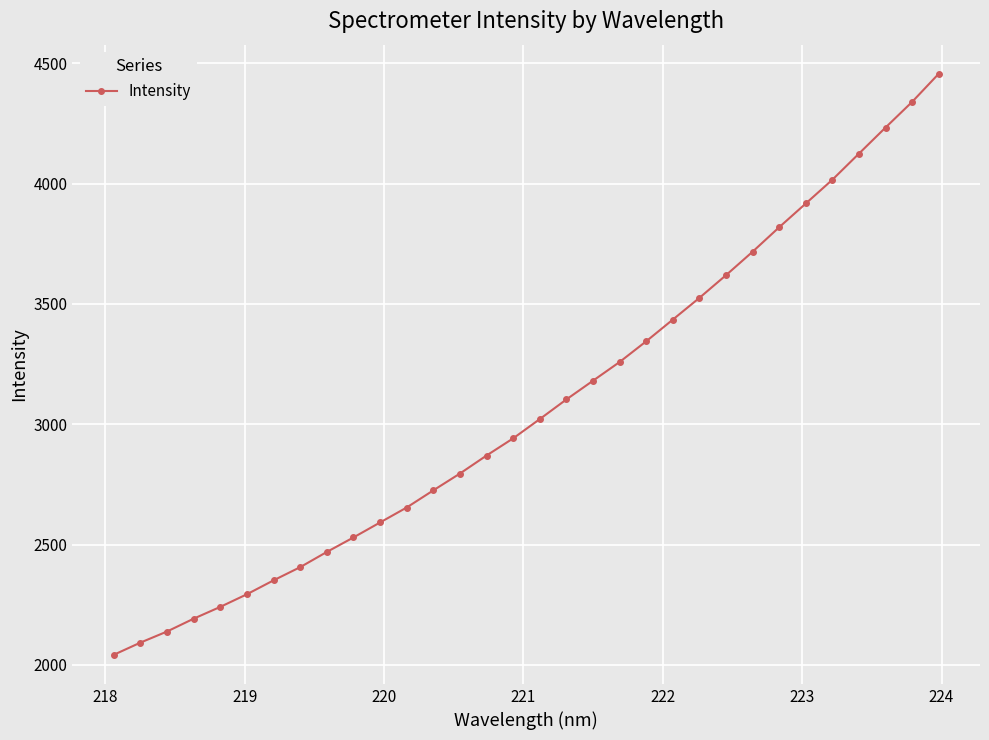

Reading left to right, what are all the values shown in this chart?

2041.6	2092.3	2138.5	2191.8	2240.9	2293.4	2351.2	2406.0	2469.2	2529.4	2591.8	2654.0	2725.2	2795.2	2870.0	2941.4	3021.4	3103.1	3181.0	3258.7	3344.9	3435.0	3525.3	3619.6	3717.2	3818.9	3917.6	4016.4	4125.1	4233.3	4340.0	4456.8